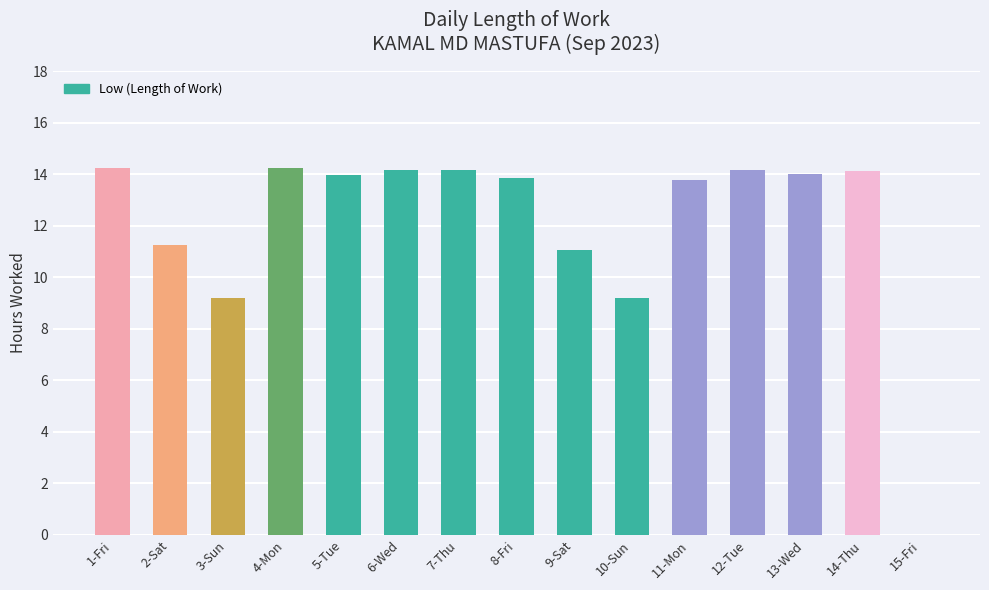

True or false: the data shows 9.2 at 3-Sun.

True